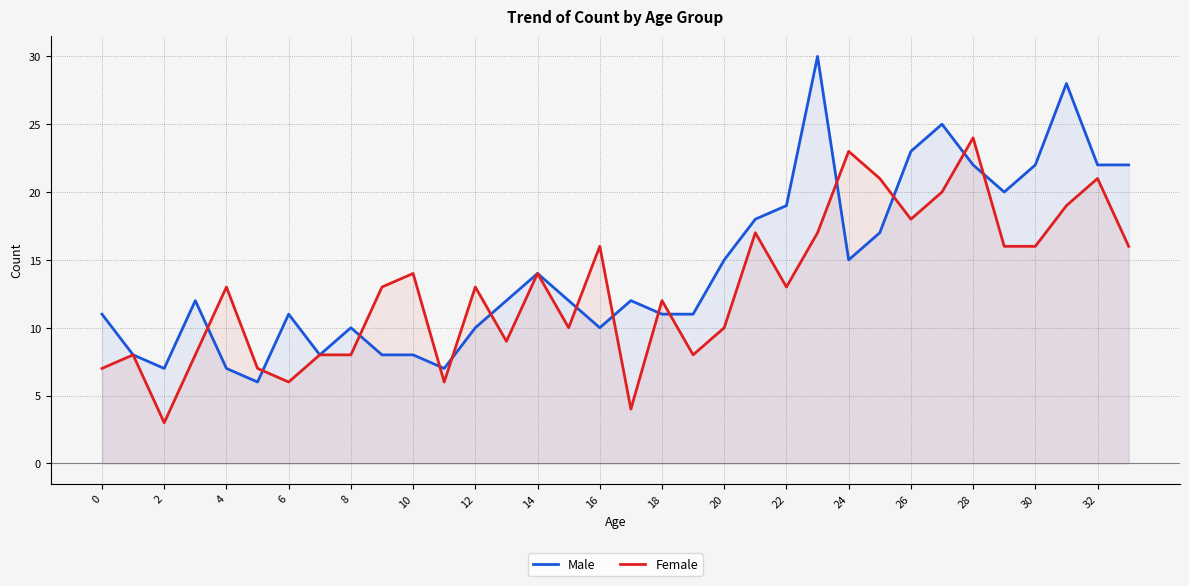

What is the sum of all Male values?

493